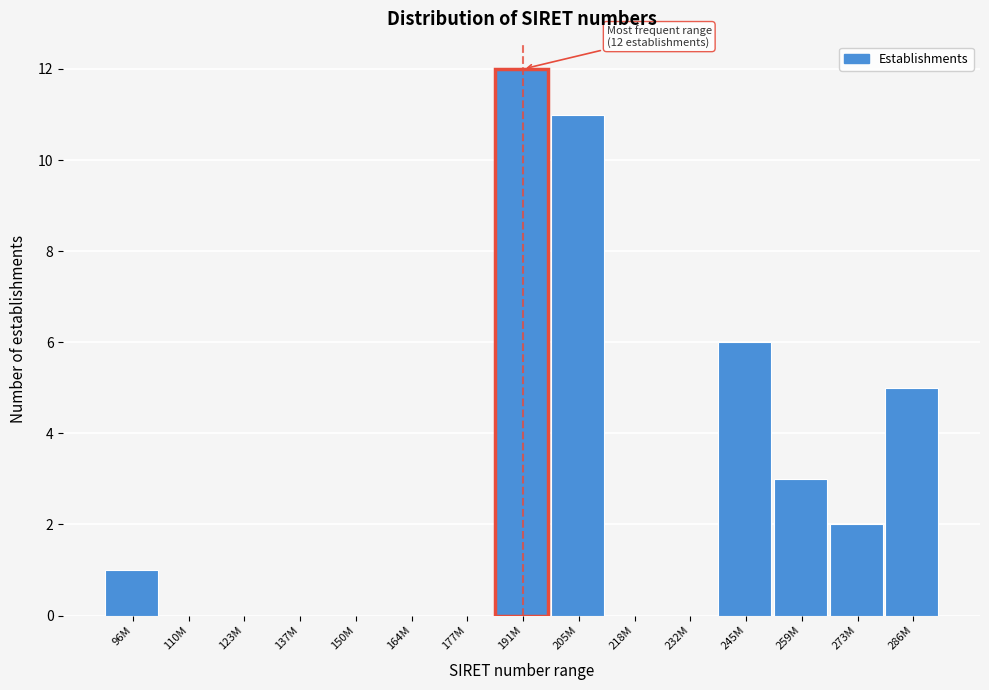

Reading right to left, what are all the values shown in this chart?

286M=5	273M=2	259M=3	245M=6	232M=0	218M=0	205M=11	191M=12	177M=0	164M=0	150M=0	137M=0	123M=0	110M=0	96M=1